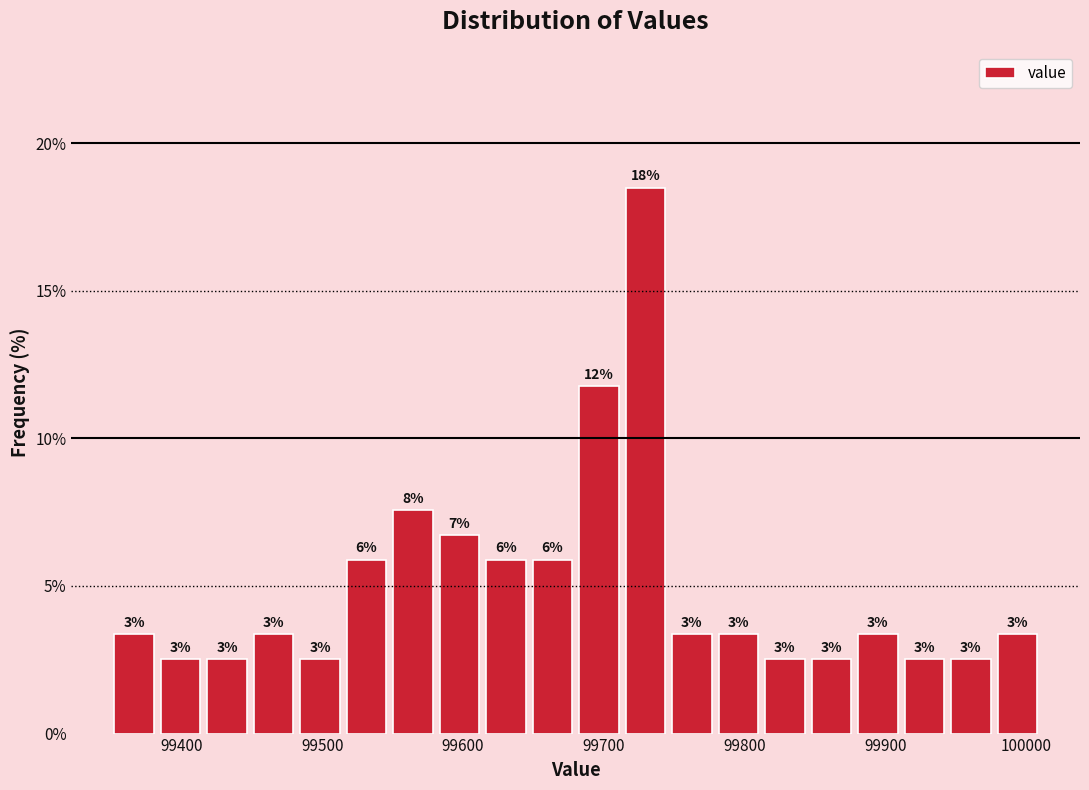

Around what value on the x-axis is the tallest bar? Give the approximate position of its centre, as read against the axis.

99730